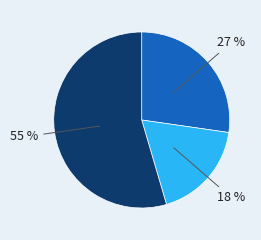

To the nearest percent, what is the average slice percentage?

33%